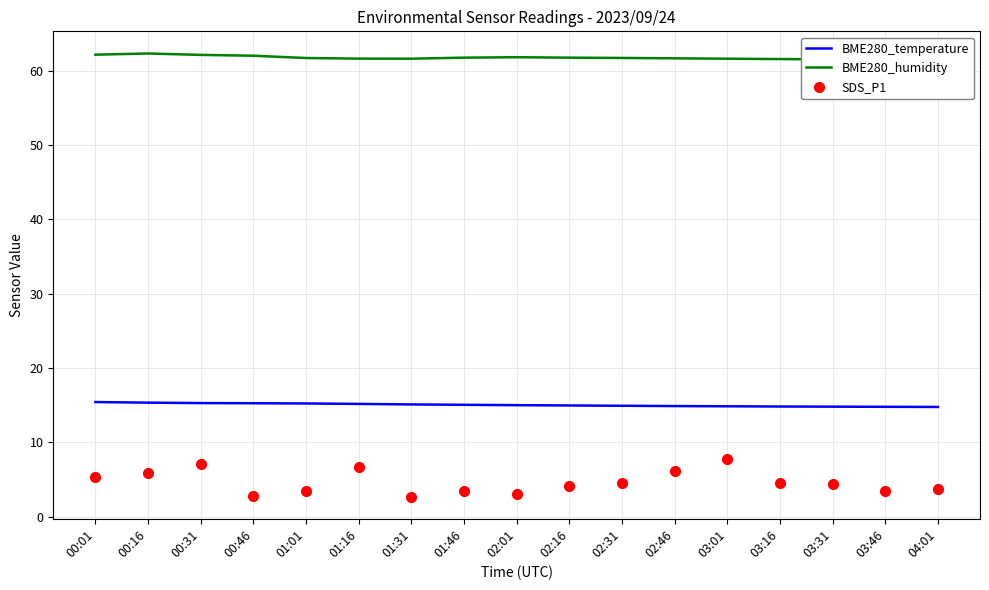

True or false: BME280_humidity and SDS_P1 intersect in this chart.

False